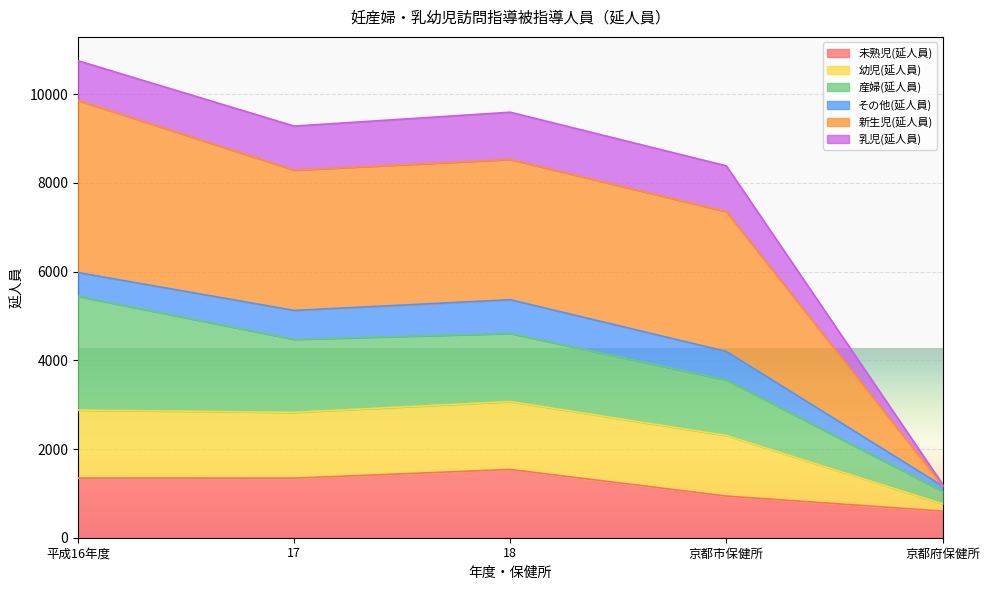

How many lines are shown in the chart?

6